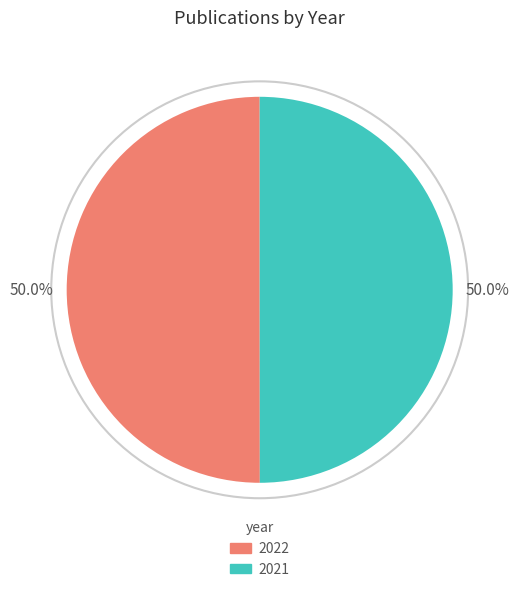

To the nearest percent, what is the average slice percentage?

50%